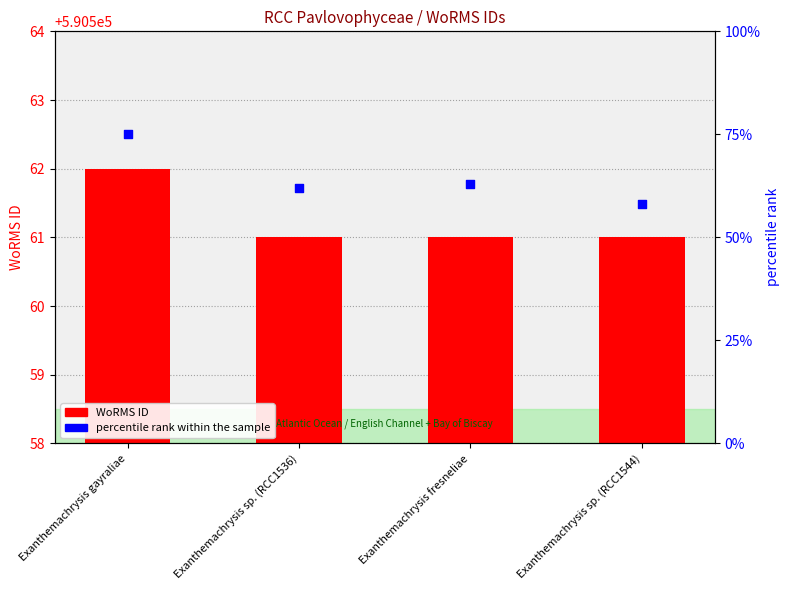

At which category is the sum across all series the highest?

Exanthemachrysis gayraliae